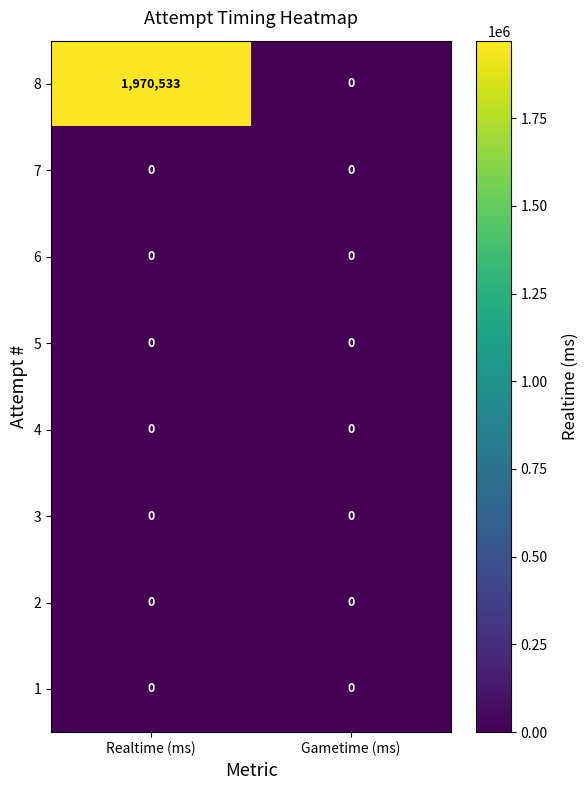

Reading right to left, list all the values displayed in this chart.

8: Gametime (ms)=0	Realtime (ms)=1970533
7: Gametime (ms)=0	Realtime (ms)=0
6: Gametime (ms)=0	Realtime (ms)=0
5: Gametime (ms)=0	Realtime (ms)=0
4: Gametime (ms)=0	Realtime (ms)=0
3: Gametime (ms)=0	Realtime (ms)=0
2: Gametime (ms)=0	Realtime (ms)=0
1: Gametime (ms)=0	Realtime (ms)=0